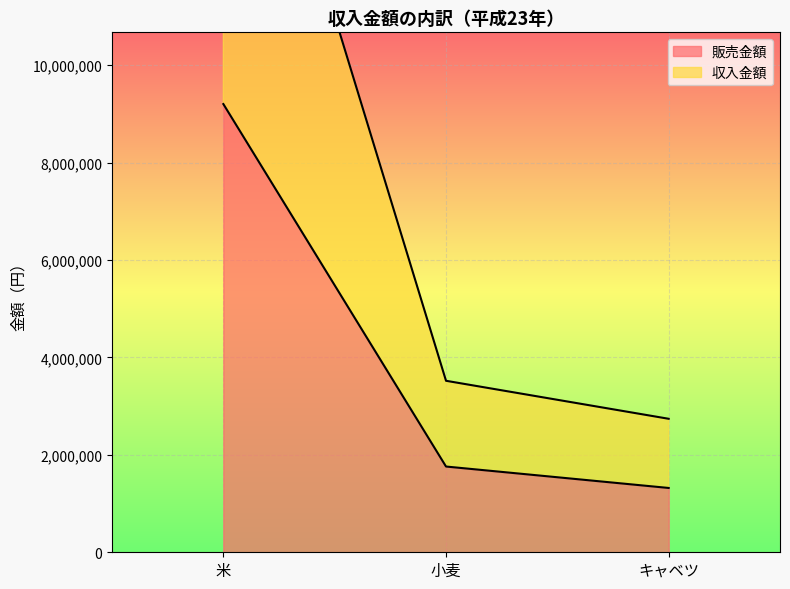

At which label does 販売金額 reach its minimum?

キャベツ